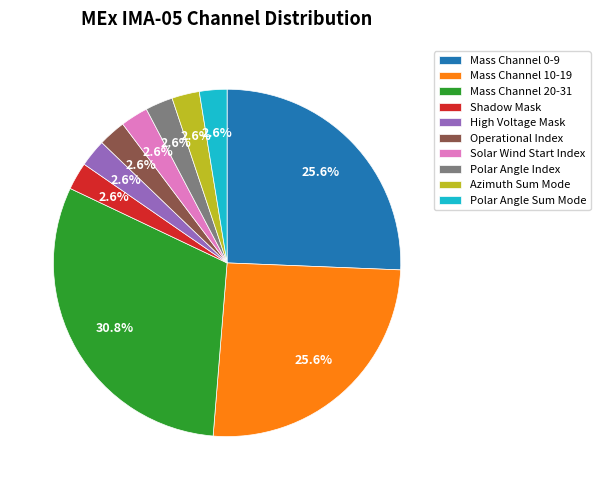

Which category has the biggest portion of the pie?

Mass Channel 20-31